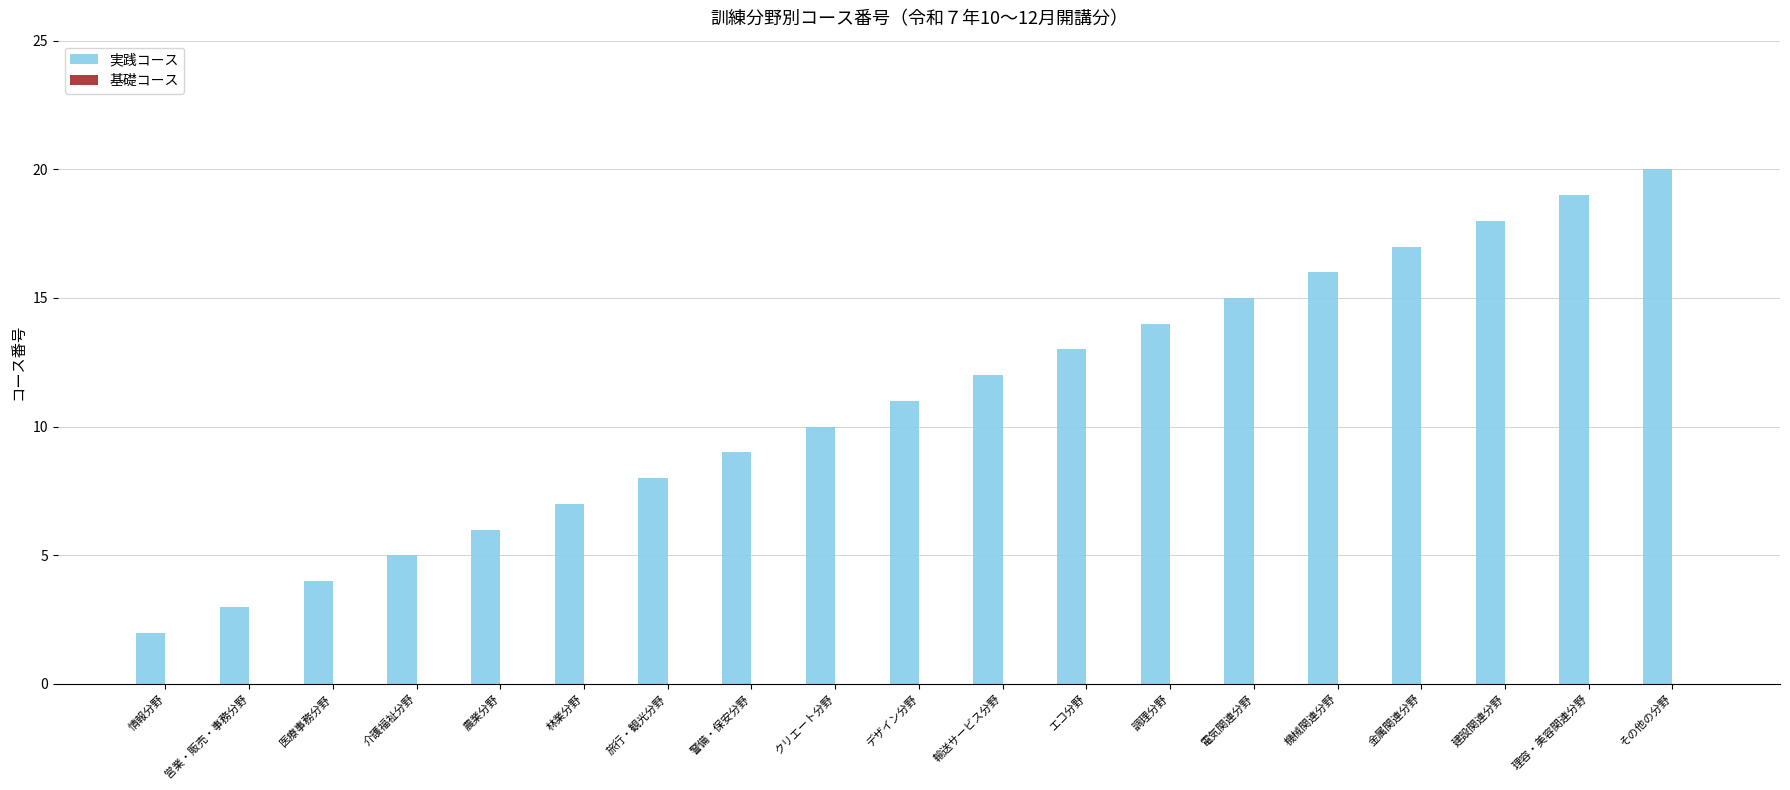

At which category does the chart reach its minimum across all series?

情報分野